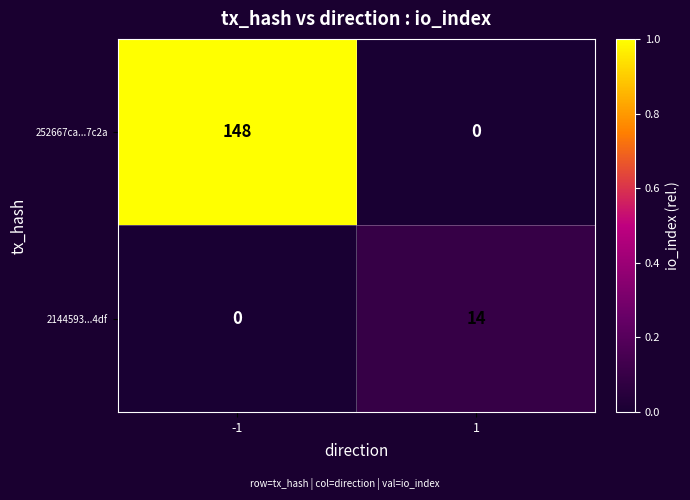

Is it true that 2144593...4df equals 0 at -1?

True